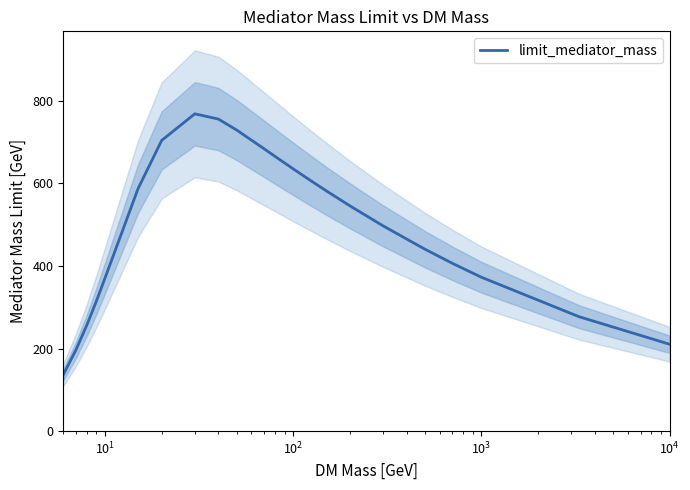

What is the maximum value for limit_mediator_mass?

768.4